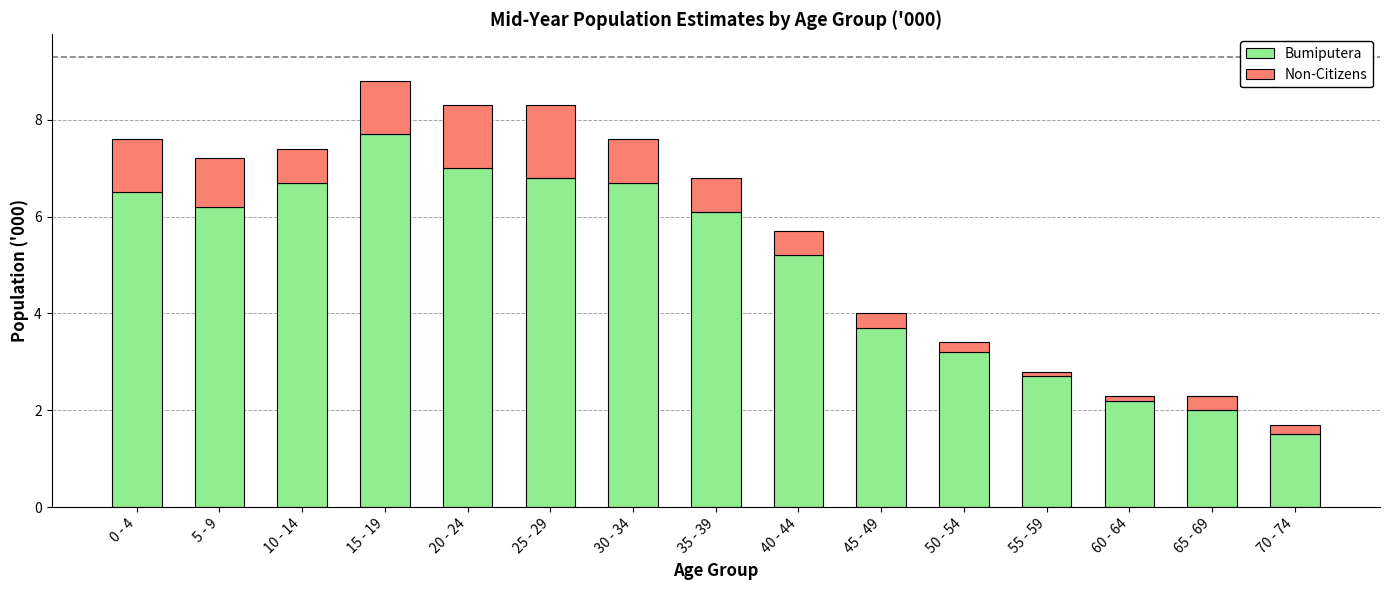

At which category is the sum across all series the highest?

15 - 19